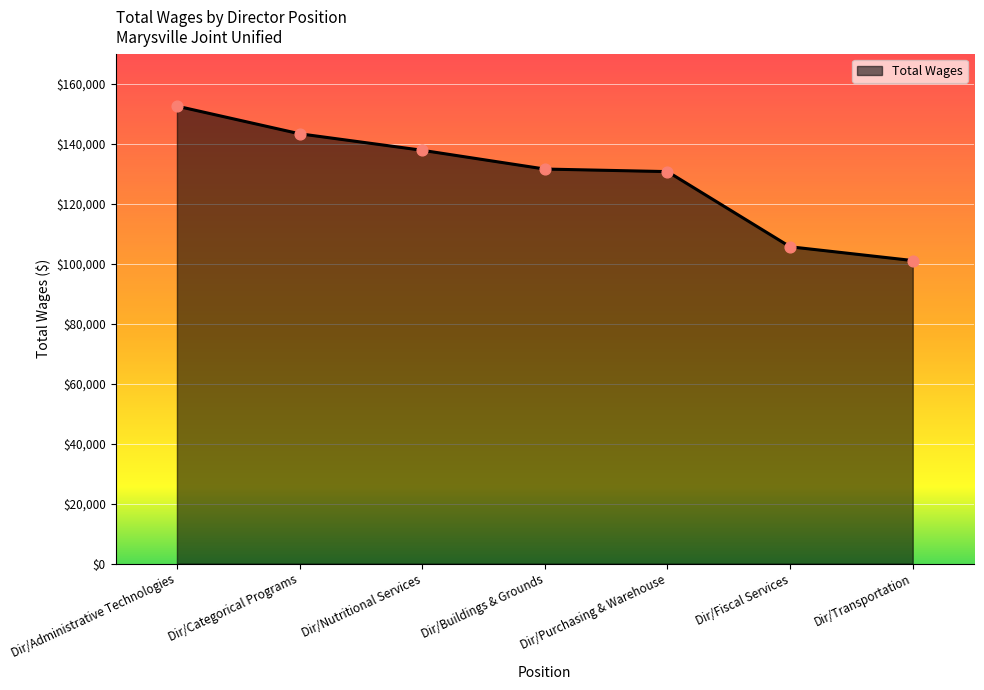

Which has a higher value, Dir/Nutritional Services or Dir/Administrative Technologies?

Dir/Administrative Technologies